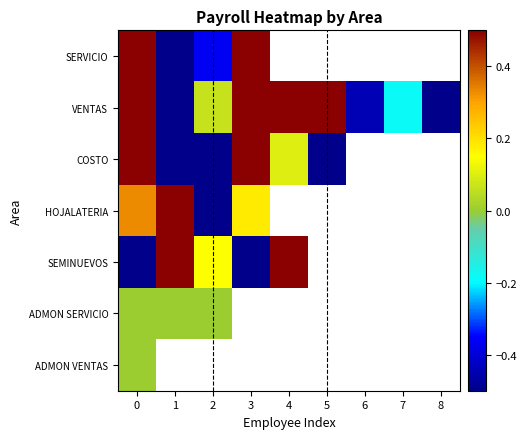

List the labels in order of VENTAS value, smallest first.

1, 8, 6, 7, 2, 0, 3, 4, 5